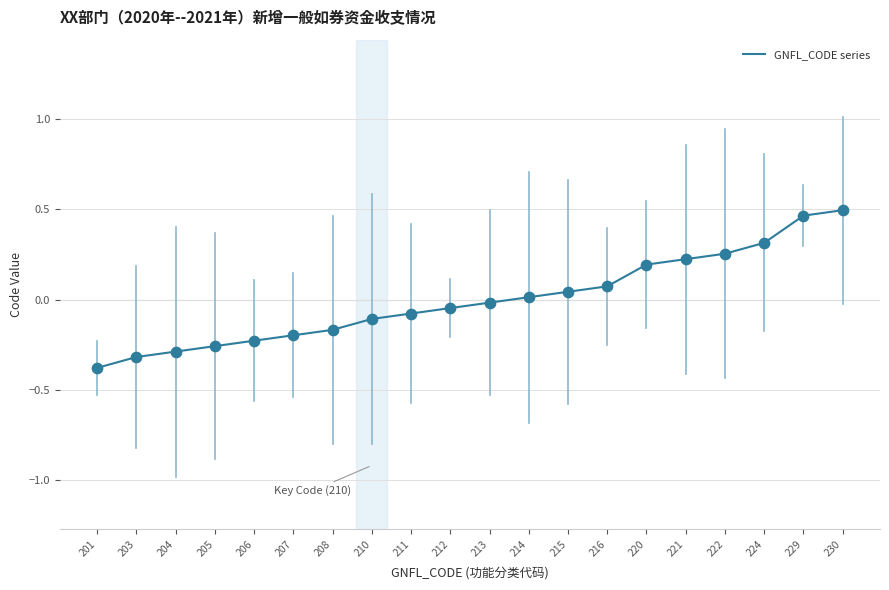

What is the change in value from 206 to 229?

+0.7